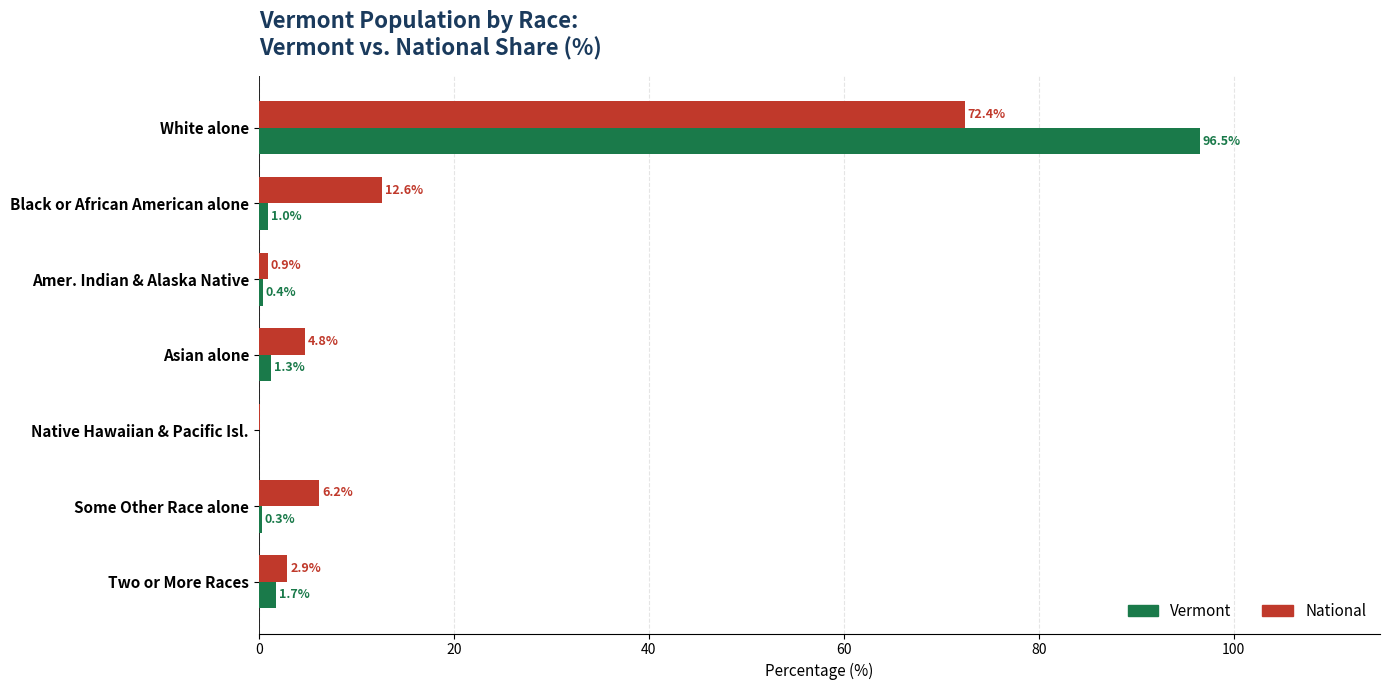

How many values in the National series exceed 4?

4